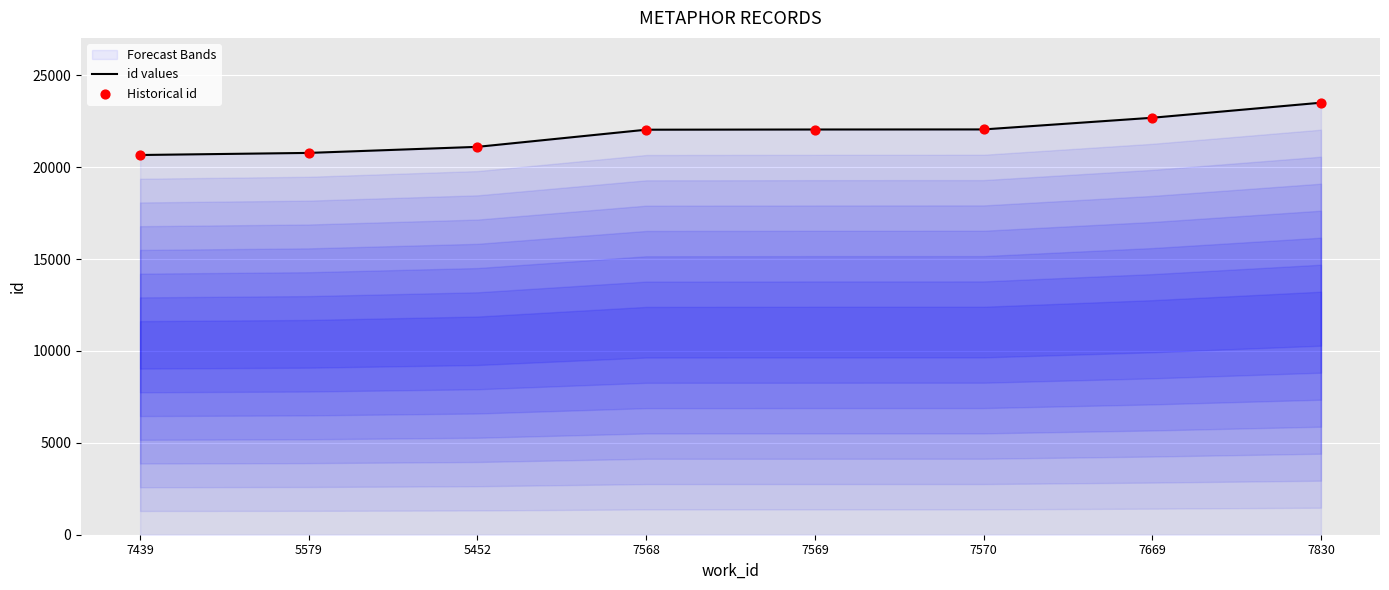

Which series has the largest total across all categories?

id values